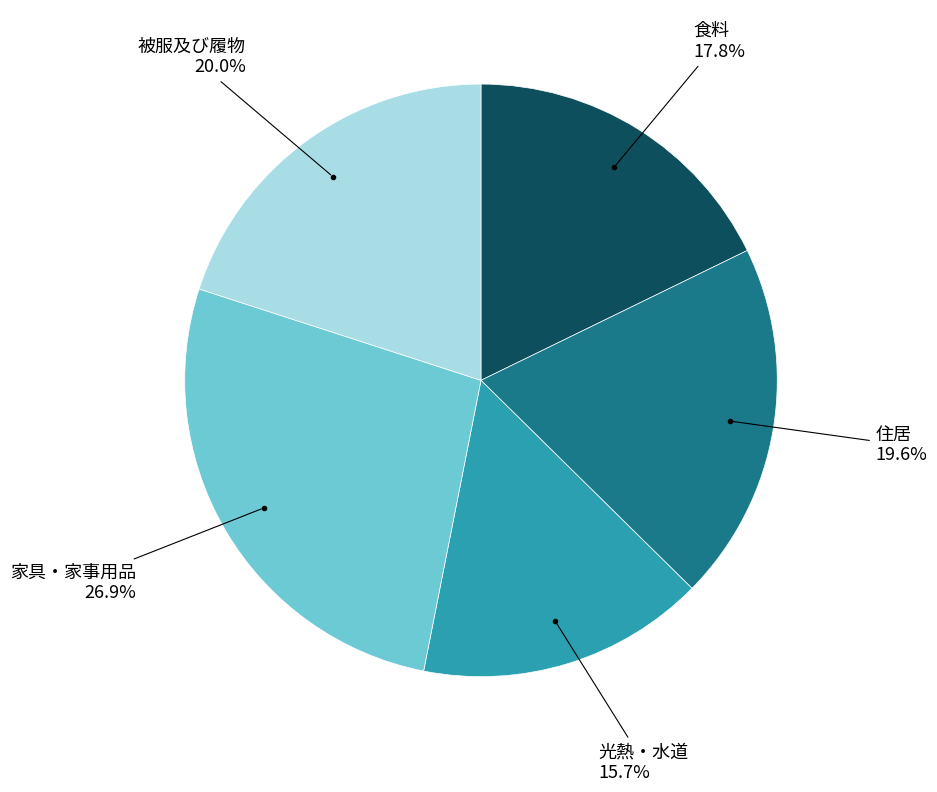

How many slices are in this pie chart?

5